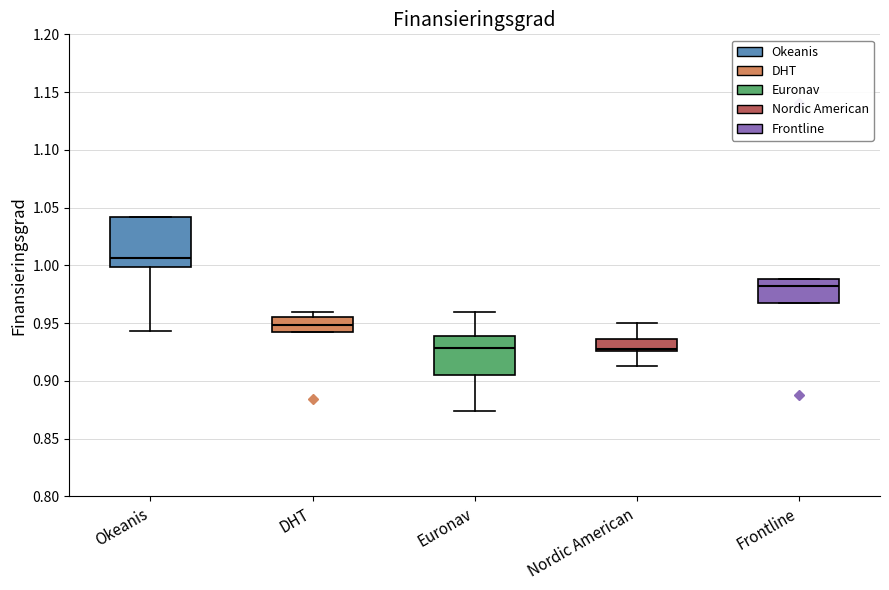

Reading left to right, read every box against the y-axis: the position of its median line, the range the box covers, and the ends of its whiskers. The values are not printed on the chart, so give them approximately, as read against the axis.

Okeanis: median 1.005, box 1.000 to 1.040, whiskers 0.945 to 1.040
DHT: median 0.950, box 0.945 to 0.955, whiskers 0.945 to 0.960
Euronav: median 0.930, box 0.905 to 0.940, whiskers 0.875 to 0.960
Nordic American: median 0.930, box 0.925 to 0.935, whiskers 0.915 to 0.950
Frontline: median 0.980, box 0.965 to 0.990, whiskers 0.965 to 0.990